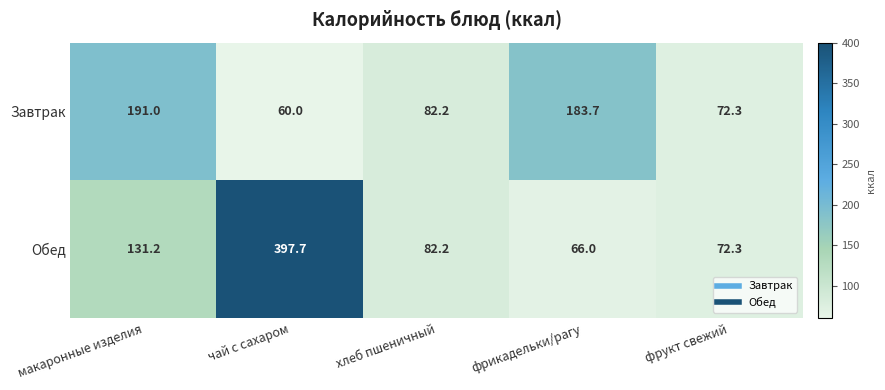

Rank the series by their average value, from highest to lowest.

Обед, Завтрак